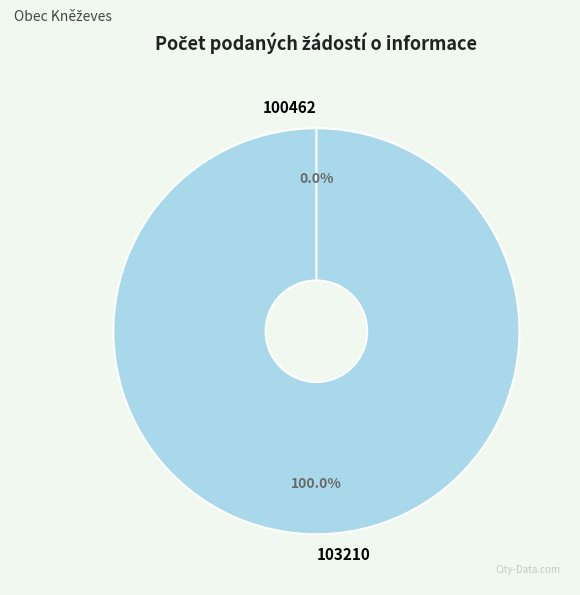

To the nearest percent, what percentage of the pie is 103210?

100%